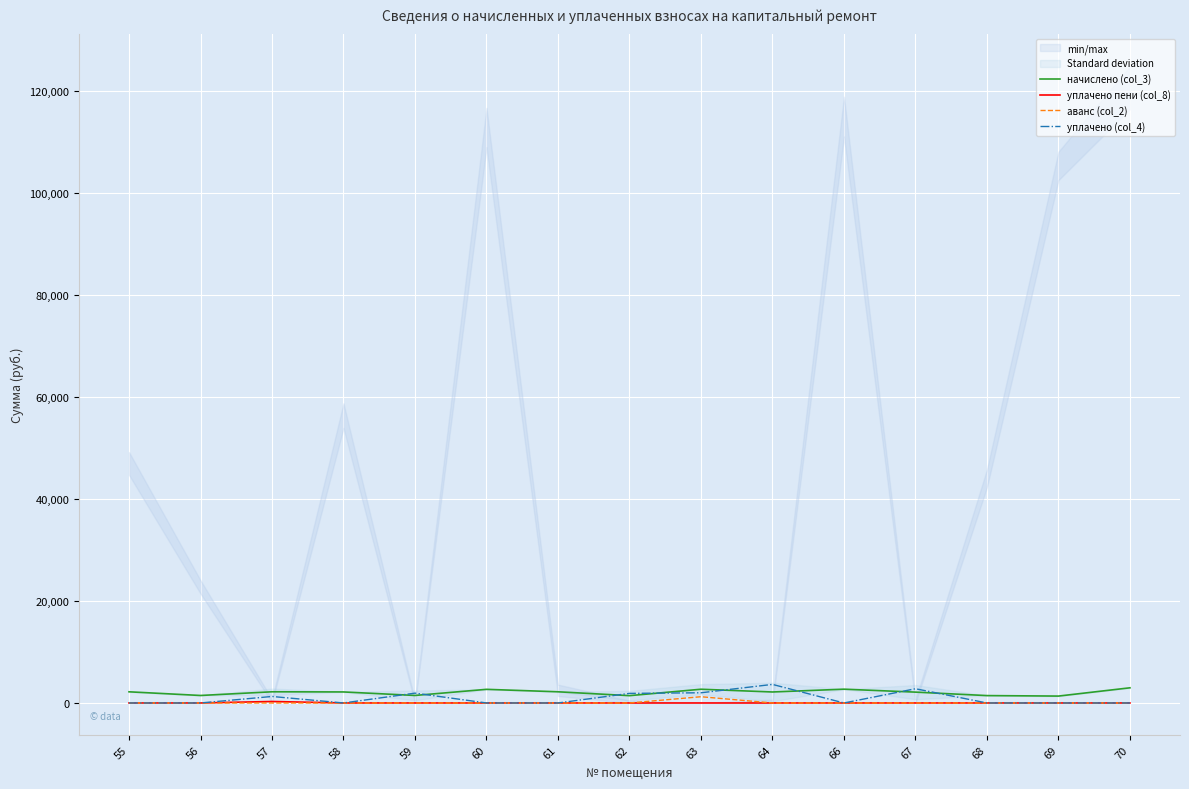

Between 59 and 55, which is larger?

55